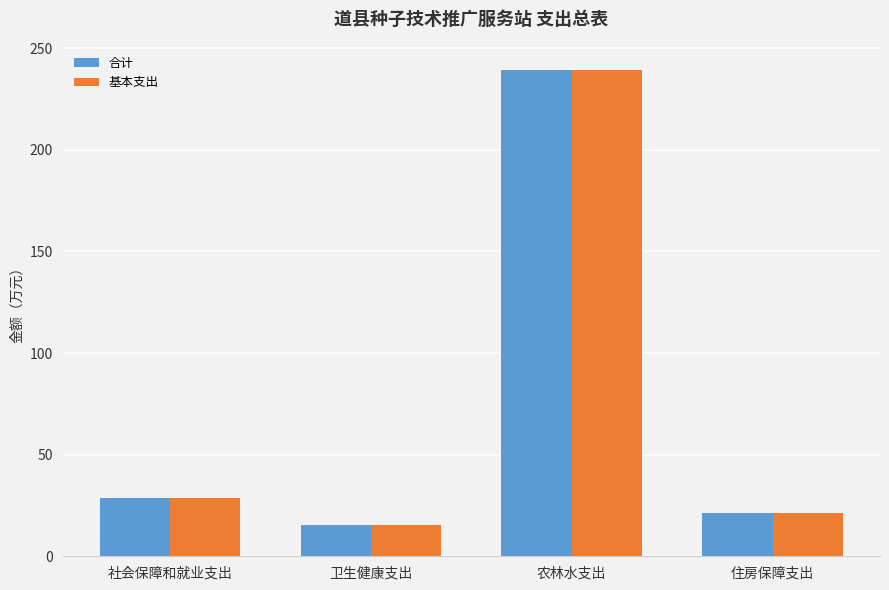

Reading right to left, transcribe all the data shown in this chart.

合计: 住房保障支出=21.5	农林水支出=239.2	卫生健康支出=15.6	社会保障和就业支出=28.7
基本支出: 住房保障支出=21.5	农林水支出=239.0	卫生健康支出=15.6	社会保障和就业支出=28.7